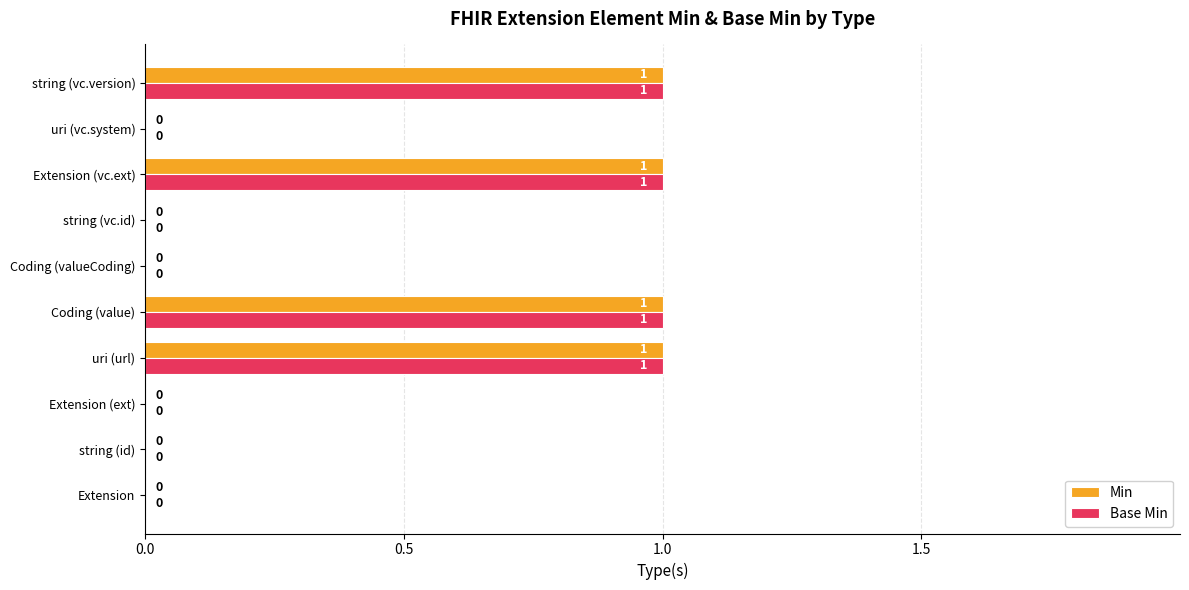

What is the highest value of the Base Min series?

1